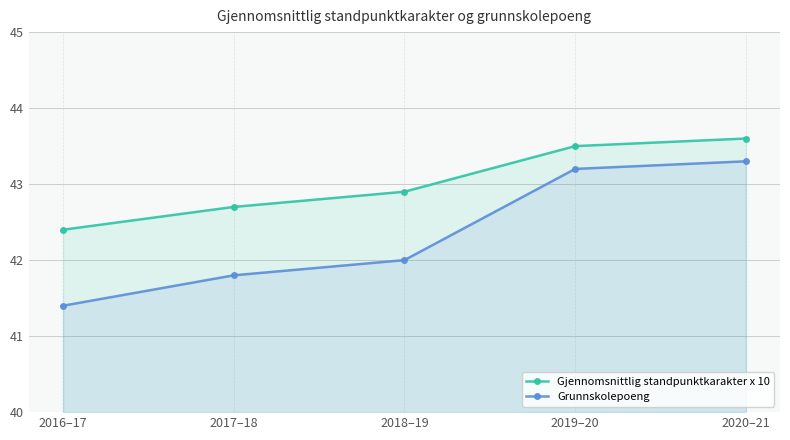

True or false: Gjennomsnittlig standpunktkarakter x 10 has more than 1 points higher than both neighbors.

False